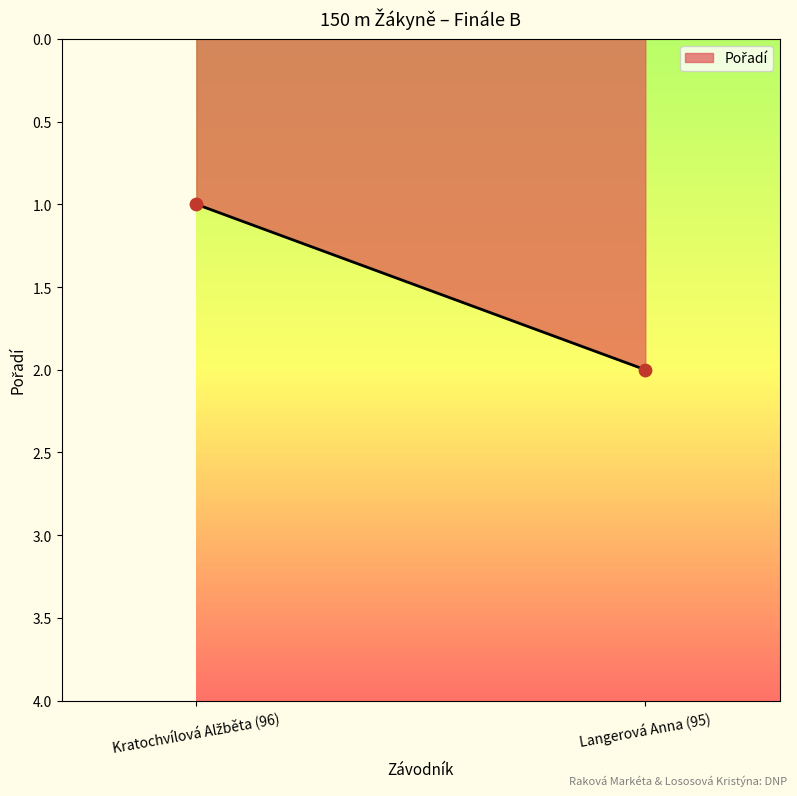

How many data points are displayed?

2